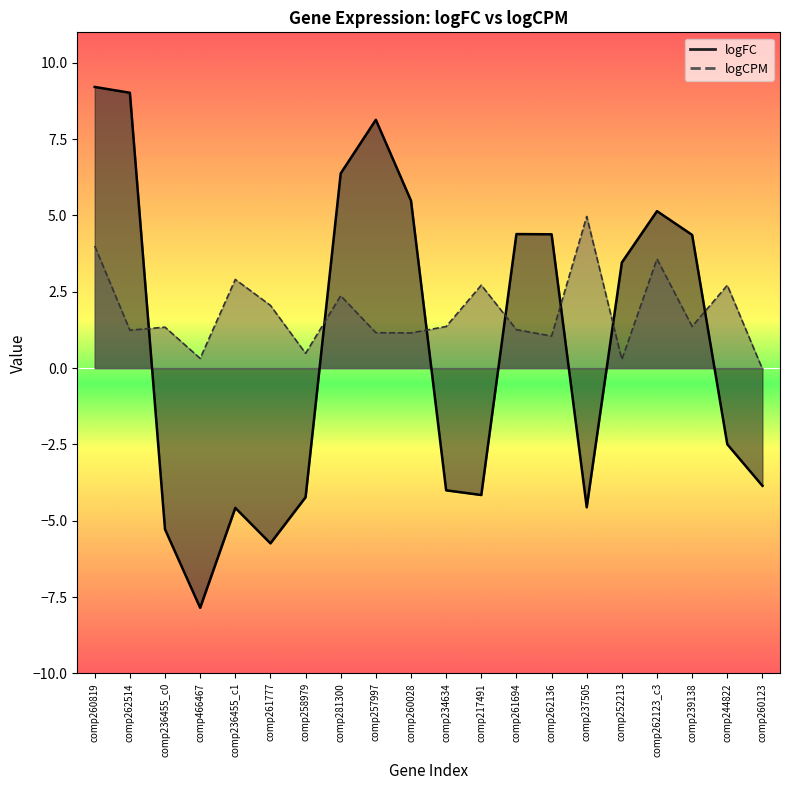

The logFC series shows -4.2 at comp217491. True or false?

True